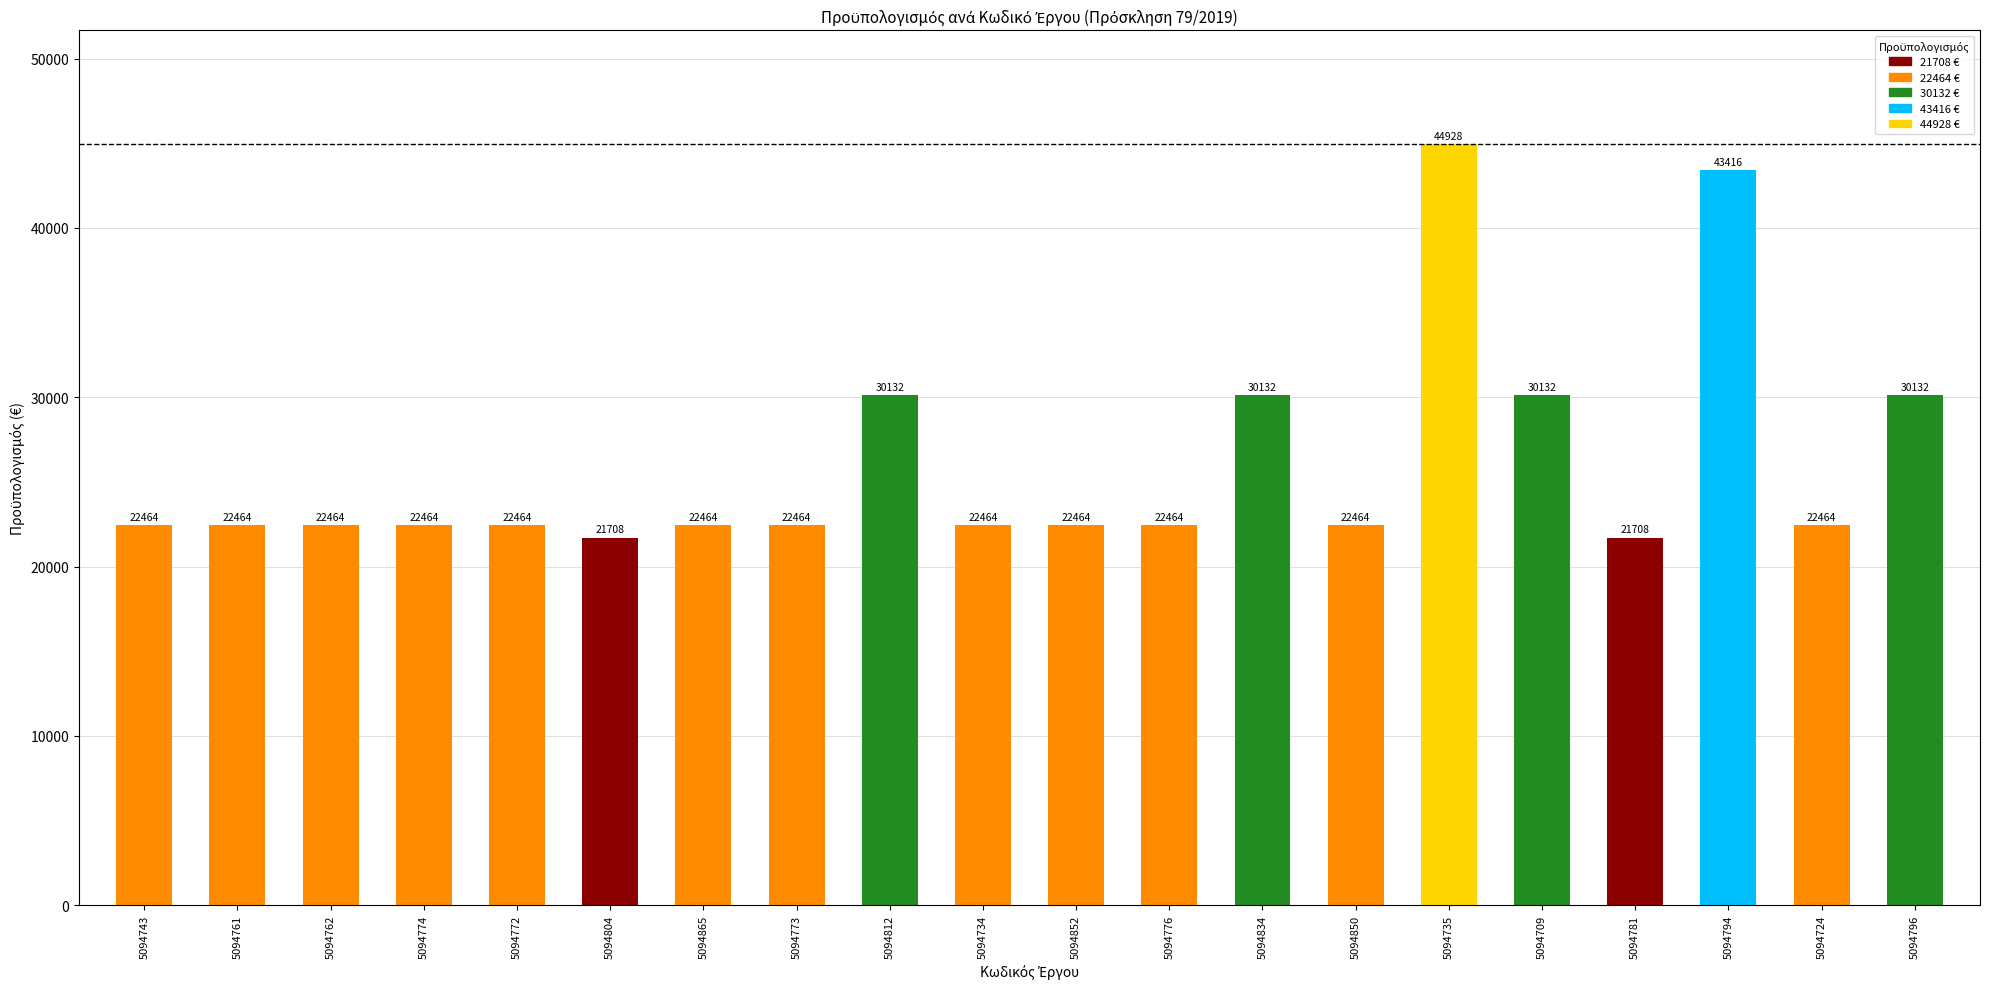

Is it true that the value at 5094774 is 4894?

False